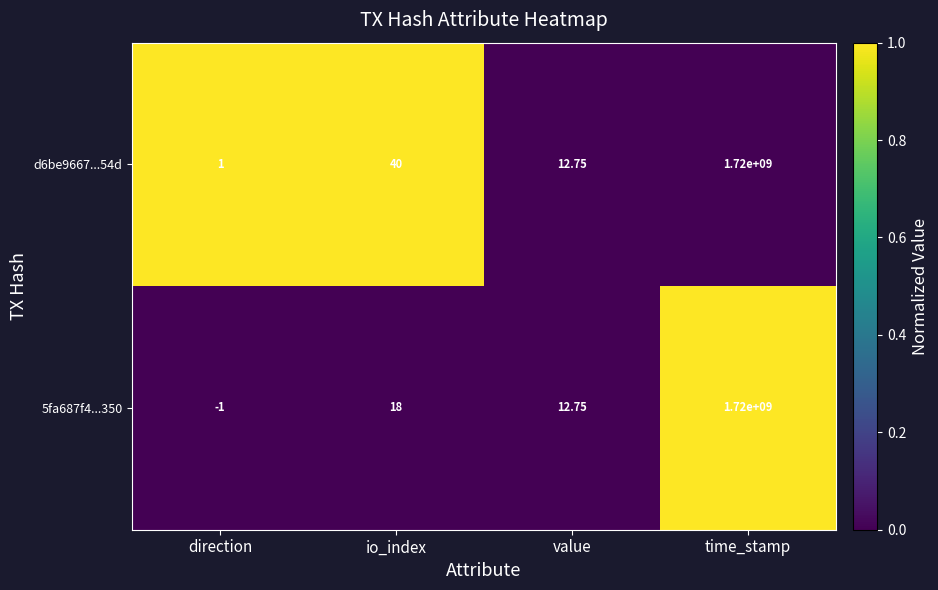

At which label is d6be9667...54d closest to 860000000?

io_index